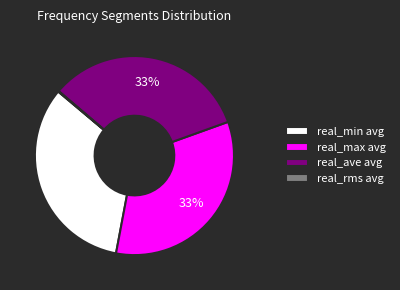

To the nearest percent, what is the difference between the largest and smallest slice percentages?

33%